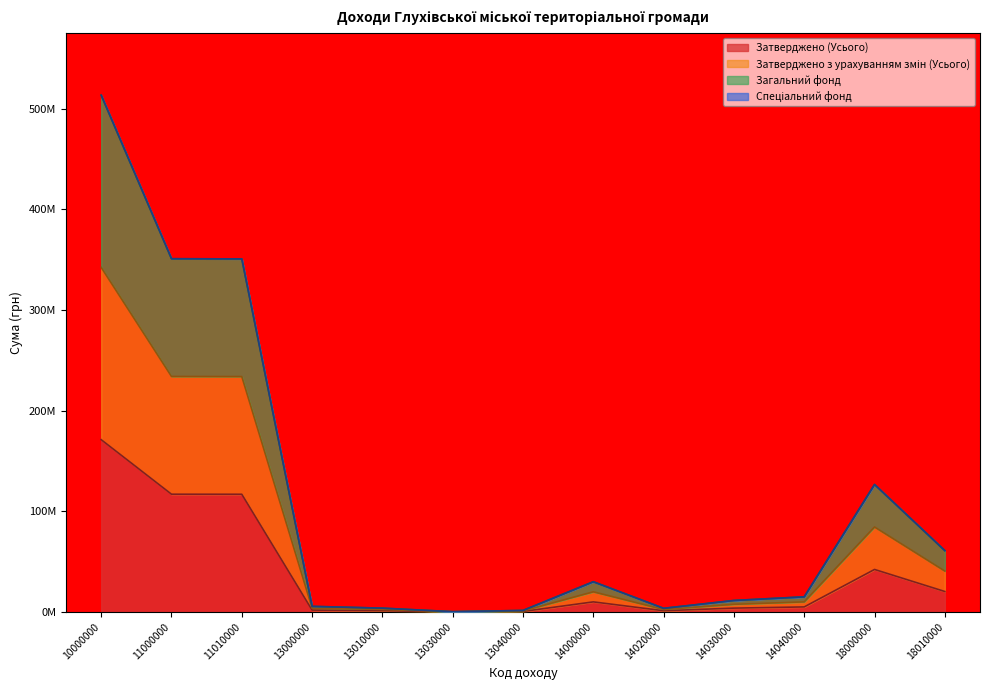

True or false: Загальний фонд and Затверджено з урахуванням змін (Усього) intersect in this chart.

False